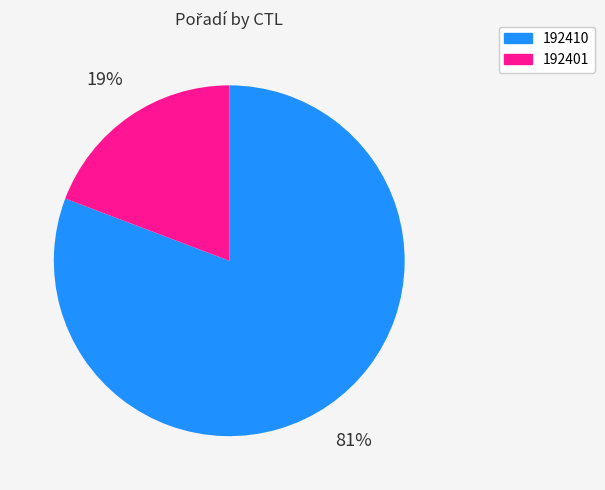

True or false: 192410 accounts for 74% of the total.

False